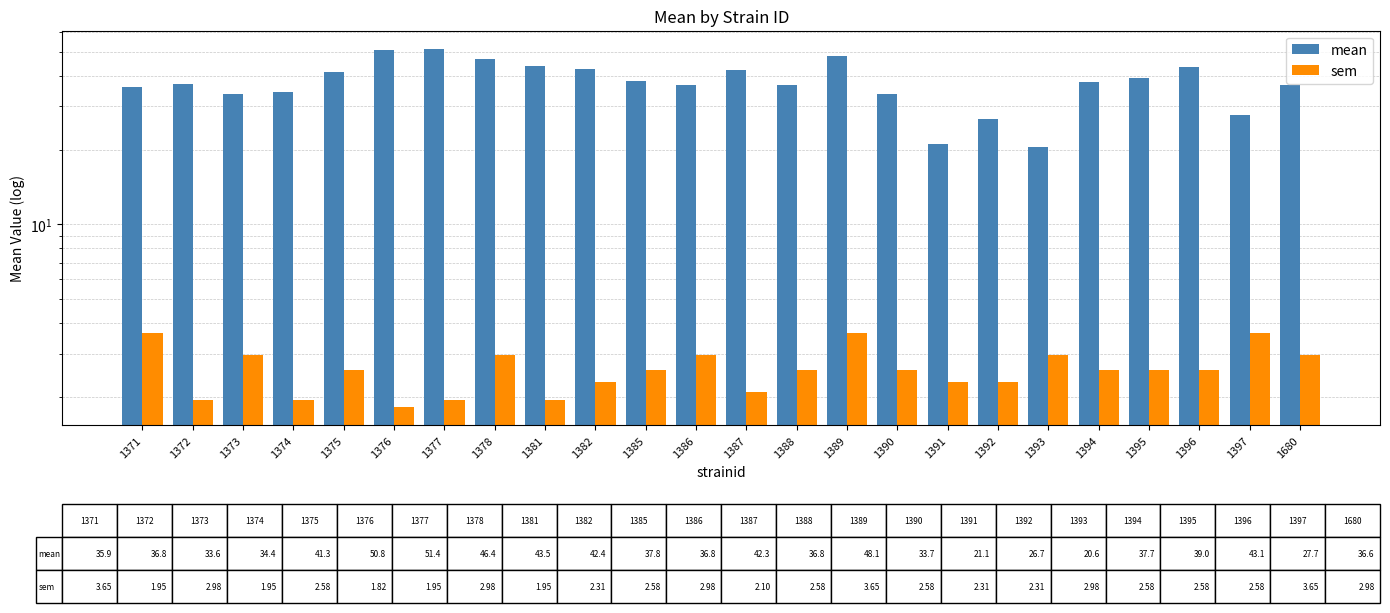

Reading right to left, transcribe all the data shown in this chart.

mean: 1680=36.6	1397=27.7	1396=43.1	1395=39.0	1394=37.7	1393=20.6	1392=26.7	1391=21.1	1390=33.7	1389=48.1	1388=36.8	1387=42.3	1386=36.8	1385=37.8	1382=42.4	1381=43.5	1378=46.4	1377=51.4	1376=50.8	1375=41.3	1374=34.4	1373=33.6	1372=36.8	1371=35.9
sem: 1680=3.0	1397=3.6	1396=2.6	1395=2.6	1394=2.6	1393=3.0	1392=2.3	1391=2.3	1390=2.6	1389=3.6	1388=2.6	1387=2.1	1386=3.0	1385=2.6	1382=2.3	1381=1.9	1378=3.0	1377=1.9	1376=1.8	1375=2.6	1374=1.9	1373=3.0	1372=1.9	1371=3.6